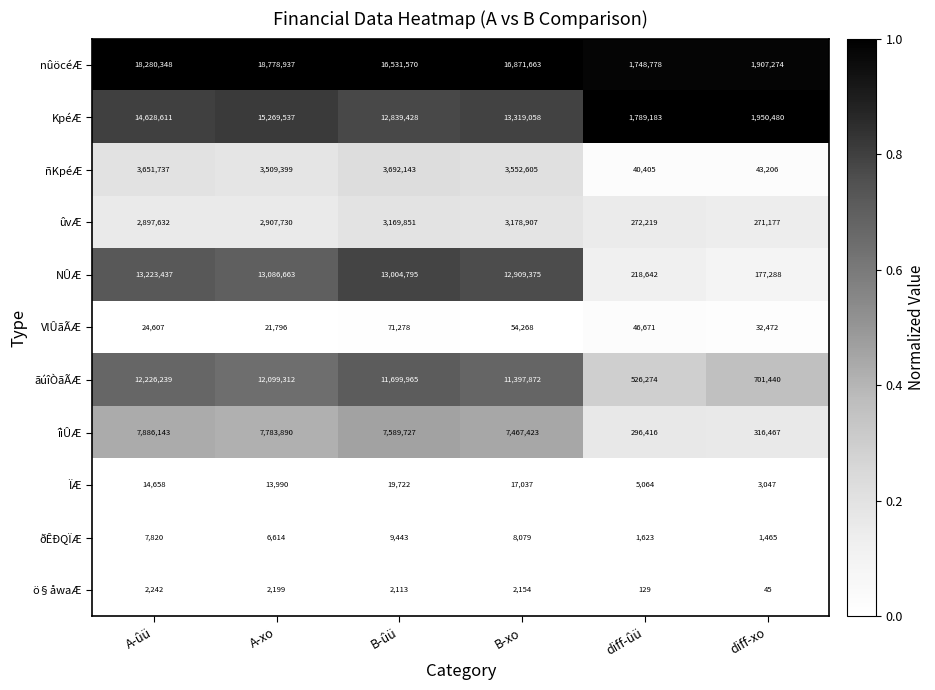

Which series has the largest range (max minus min)?

nûöcéÆ